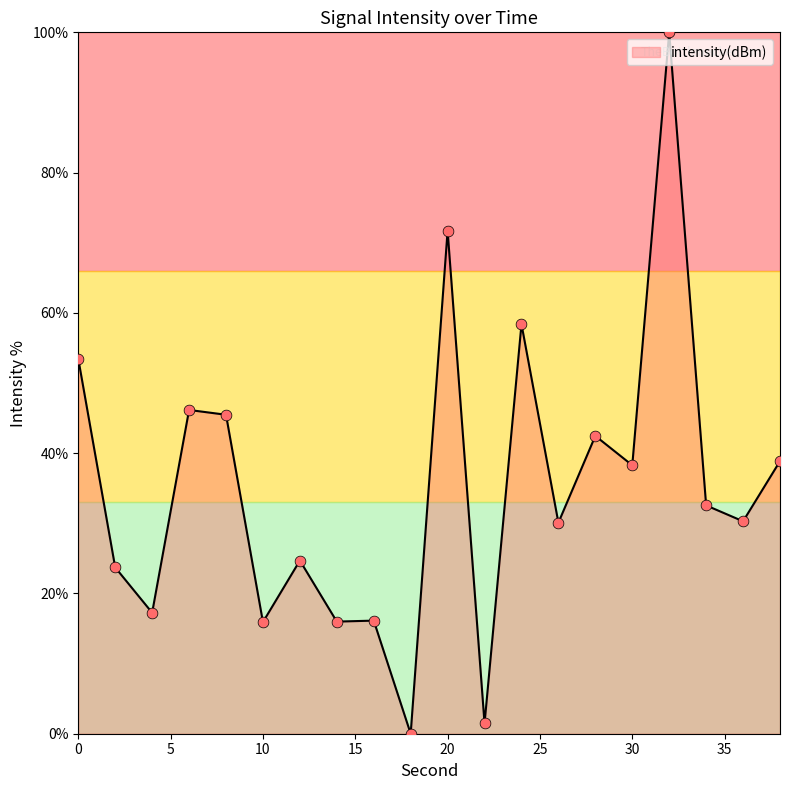

What is the maximum value shown in the chart?

100.0